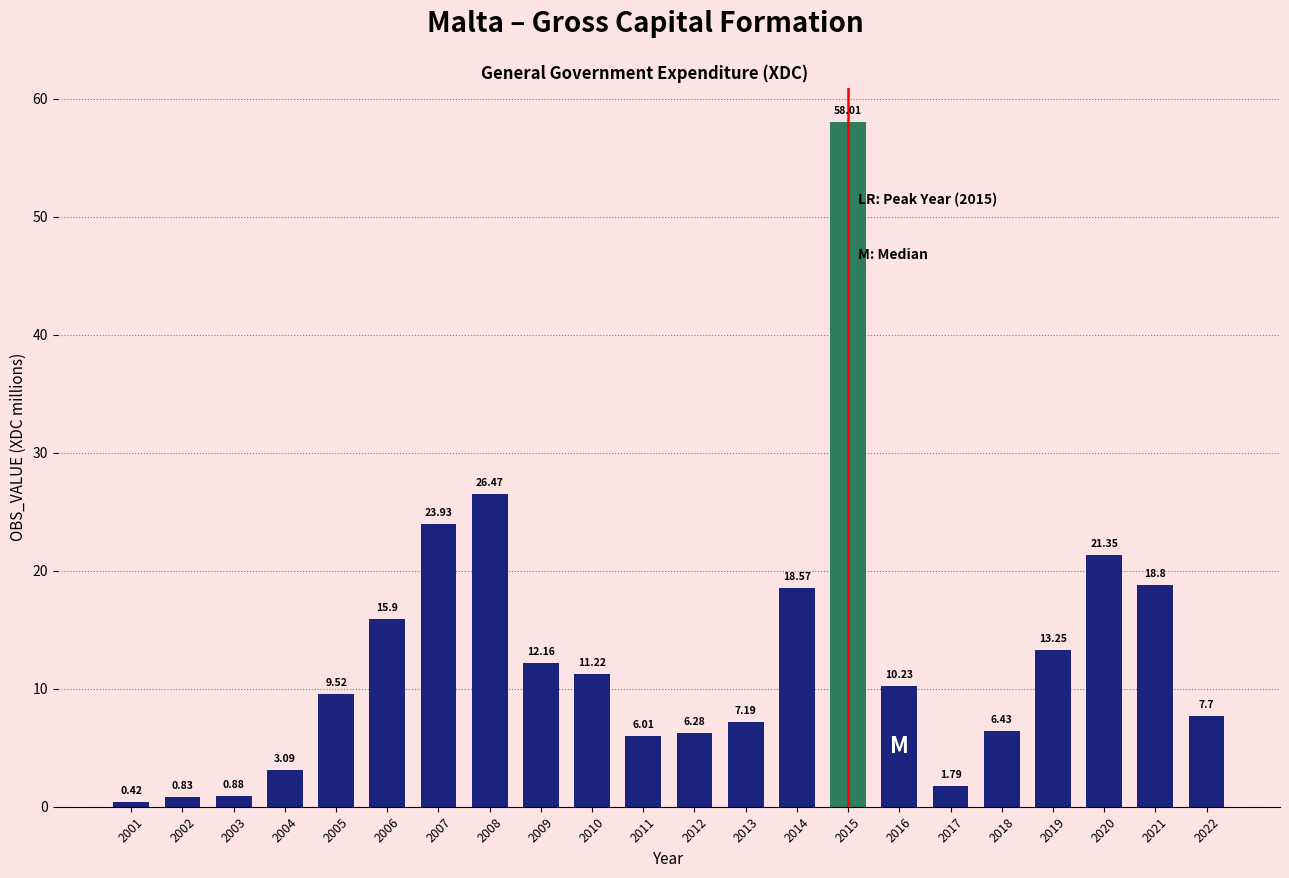

Rank the categories by value from highest to lowest.

2015, 2008, 2007, 2020, 2021, 2014, 2006, 2019, 2009, 2010, 2016, 2005, 2022, 2013, 2018, 2012, 2011, 2004, 2017, 2003, 2002, 2001